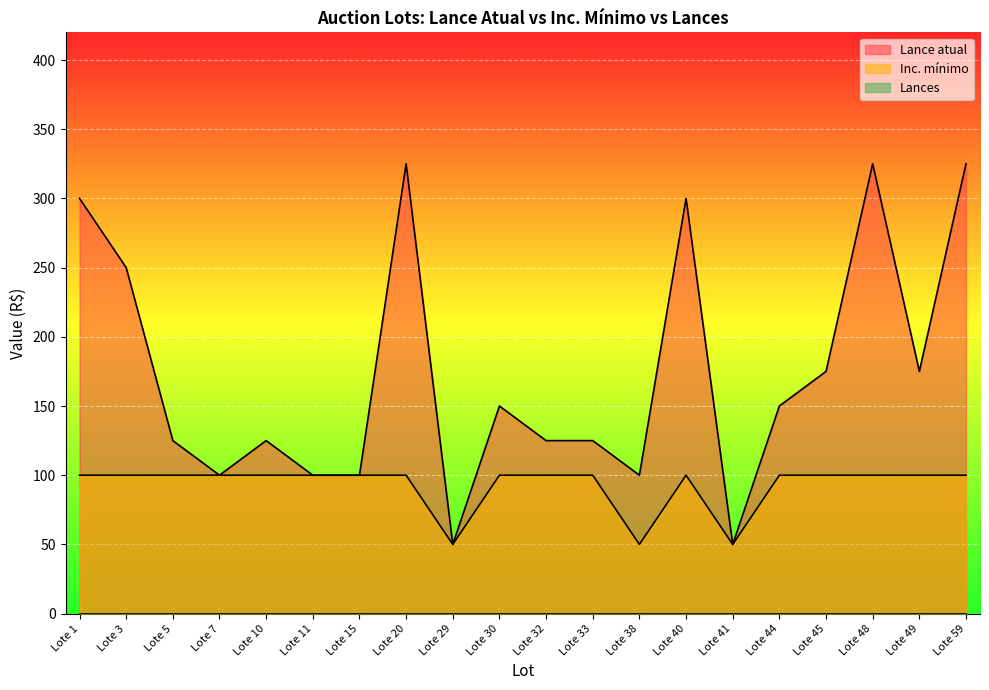

At how many categories does at least one series exceed 305?

3